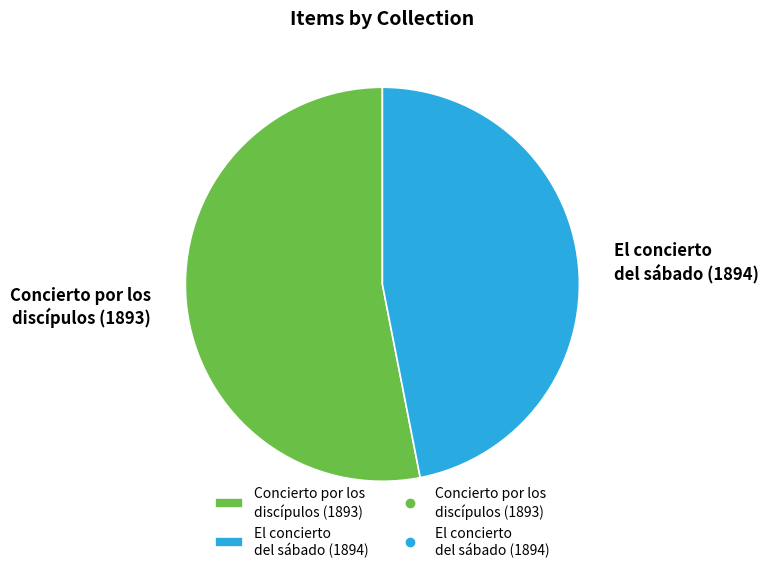

Rank the categories by value from lowest to highest.

El concierto del sábado (1894), Concierto por los discípulos (1893)